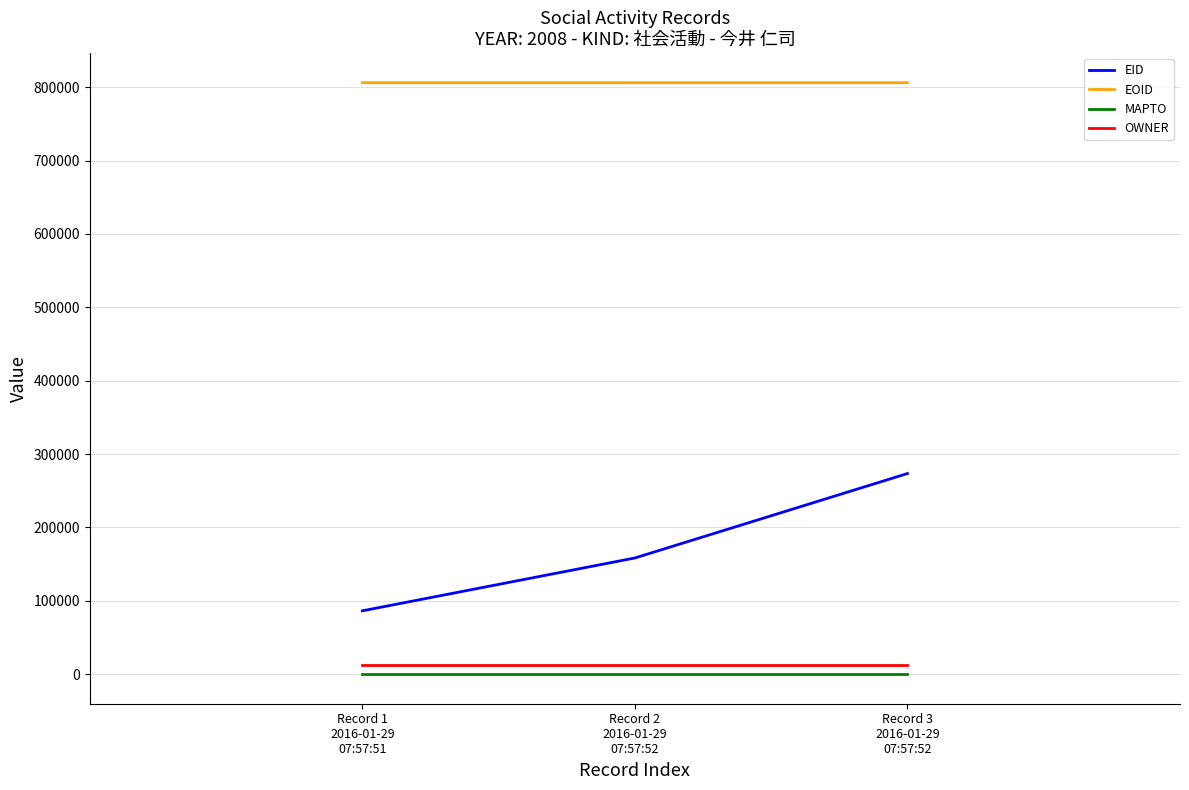

What is the highest value of the OWNER series?

12633